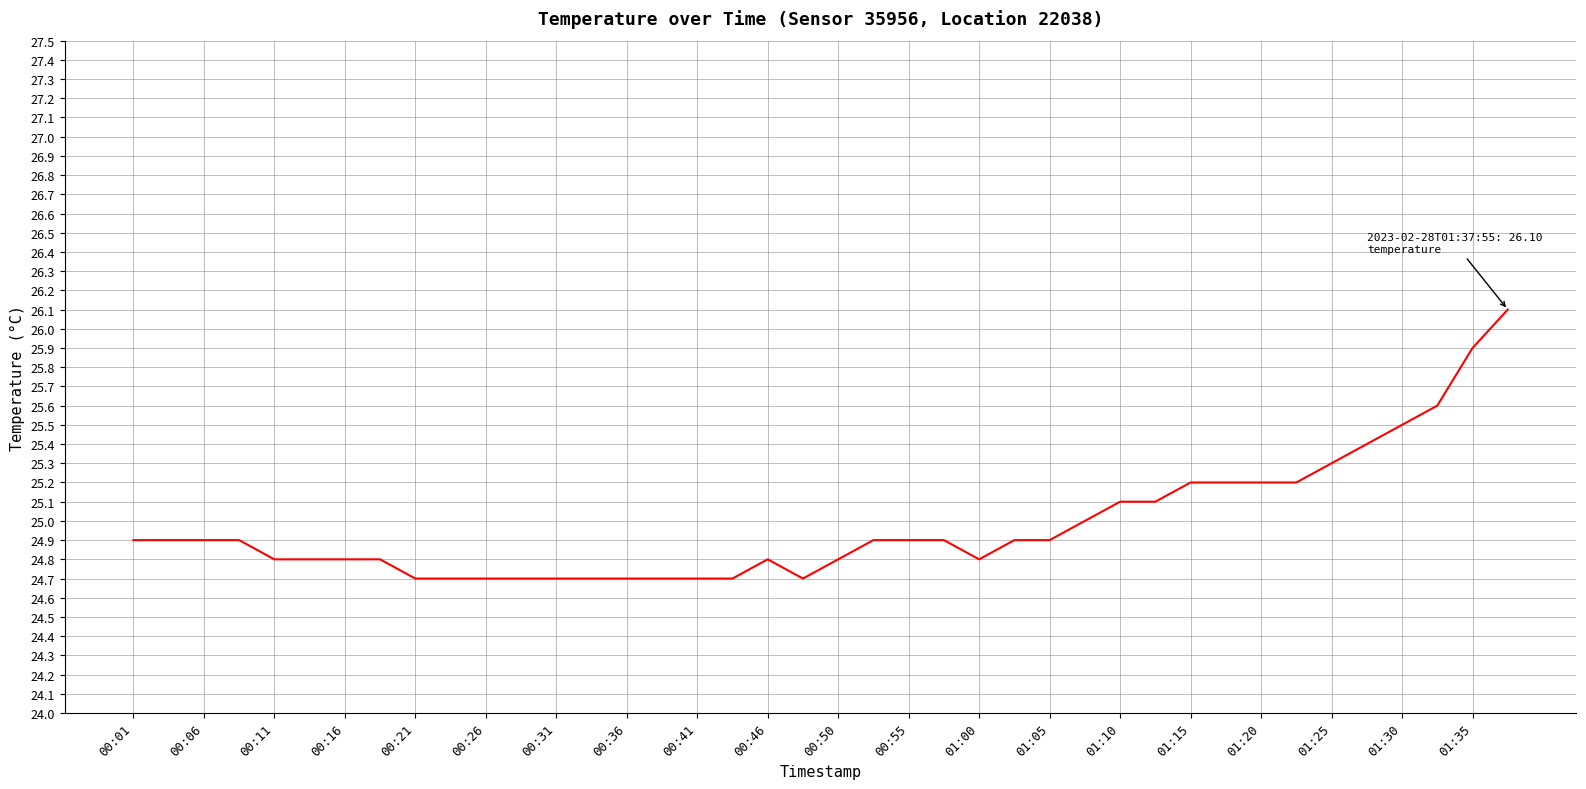

What is the sum of all values?

999.2